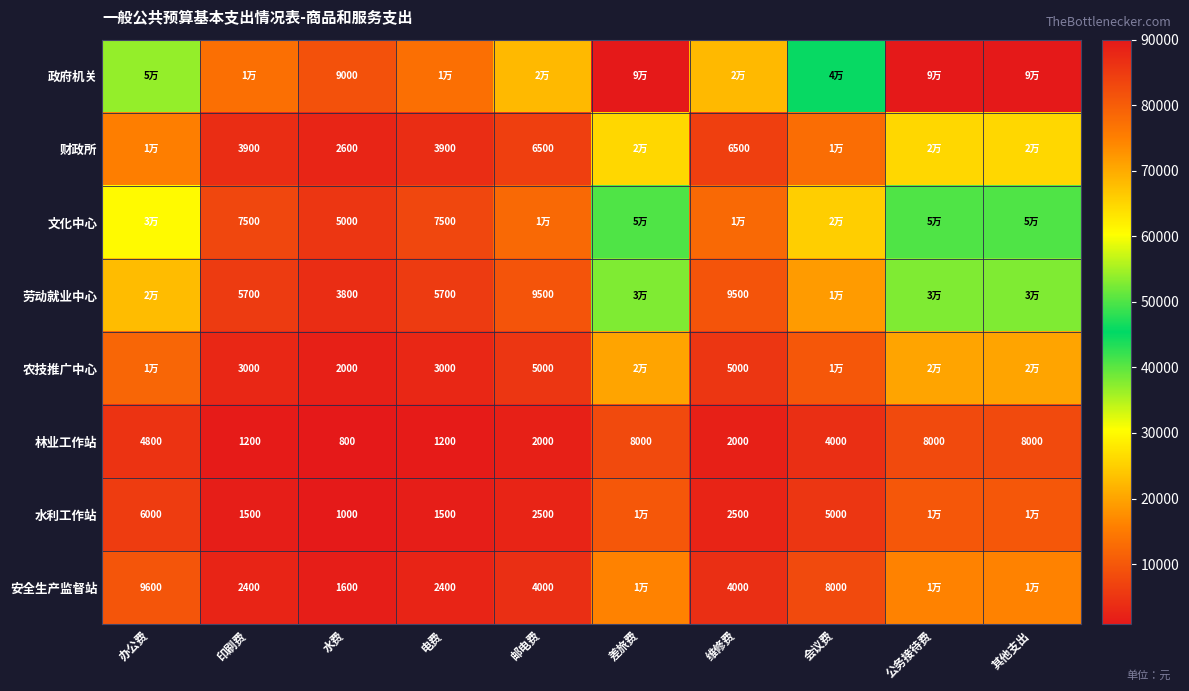

How many categories are shown in the chart?

10